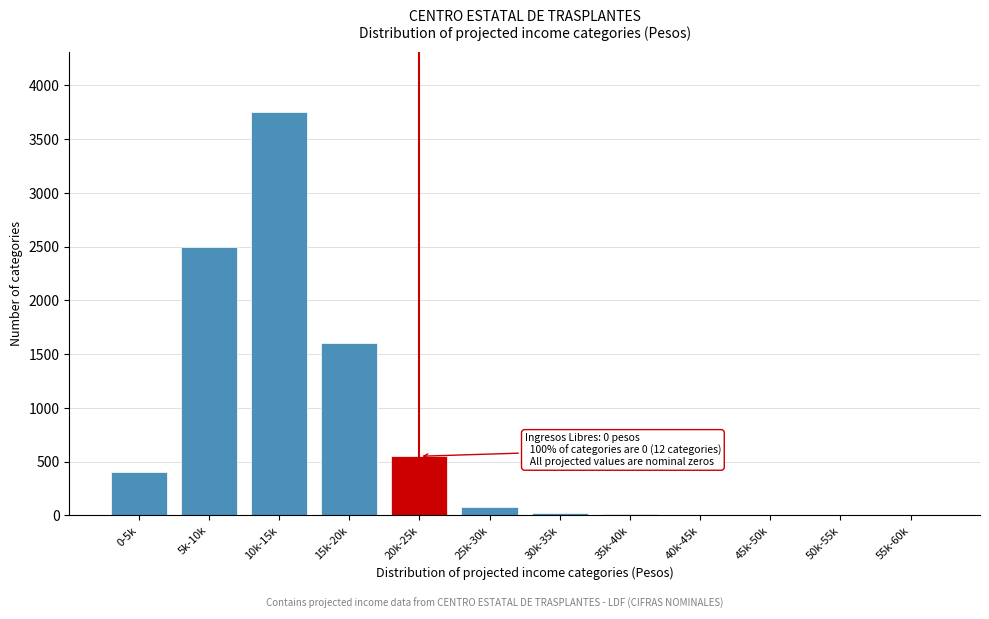

What is the greatest value displayed?

3750